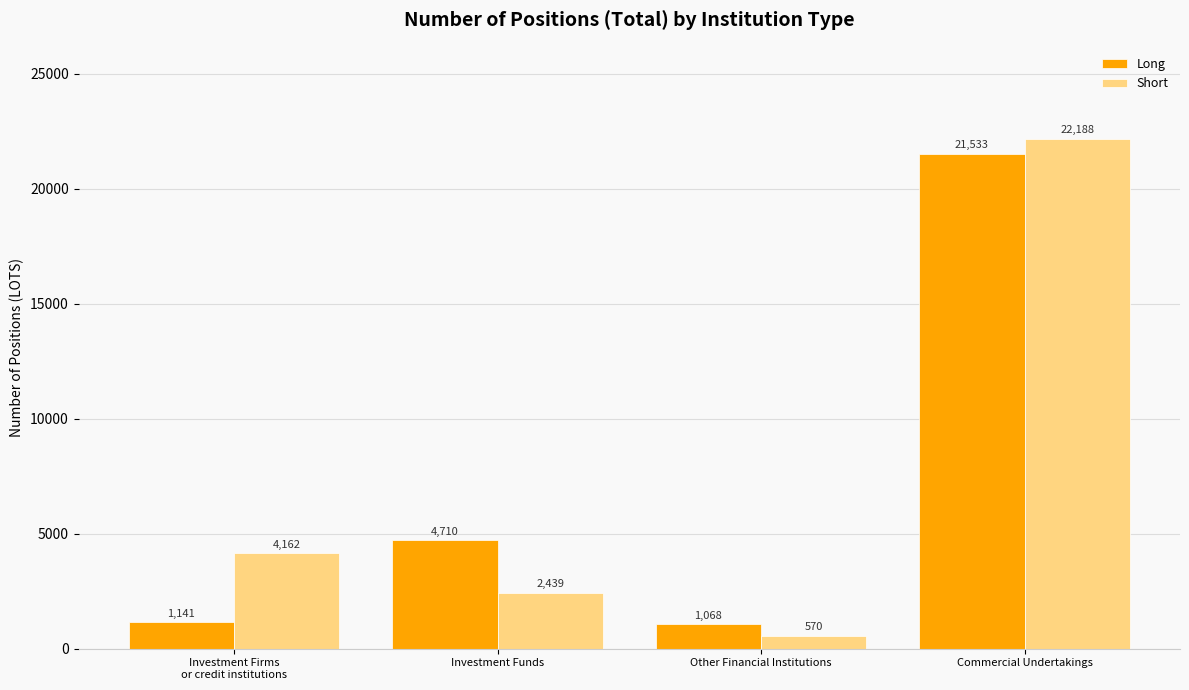

Is the value of Short at Investment Funds greater than the value of Long at Commercial Undertakings?

No